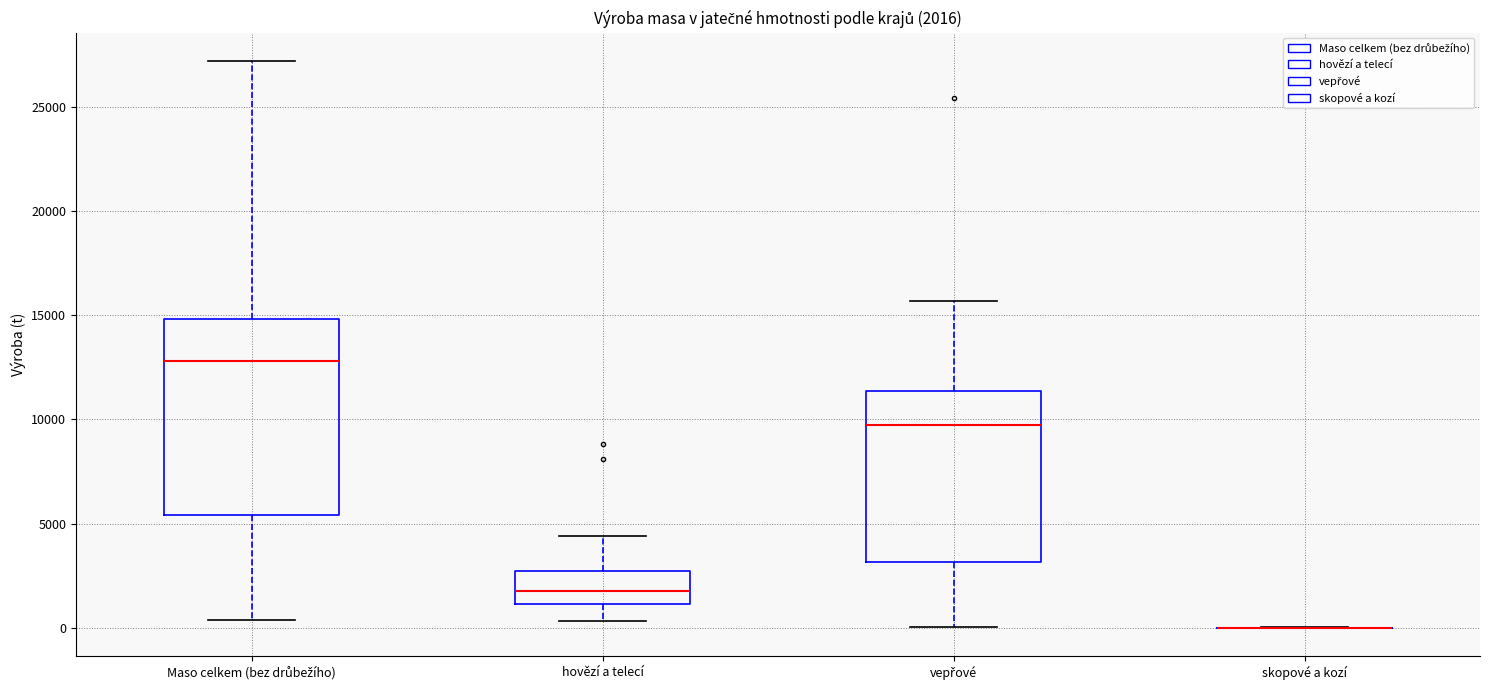

Which box is the tallest, from its lower edge to its upper edge?

Maso celkem (bez drůbežího)